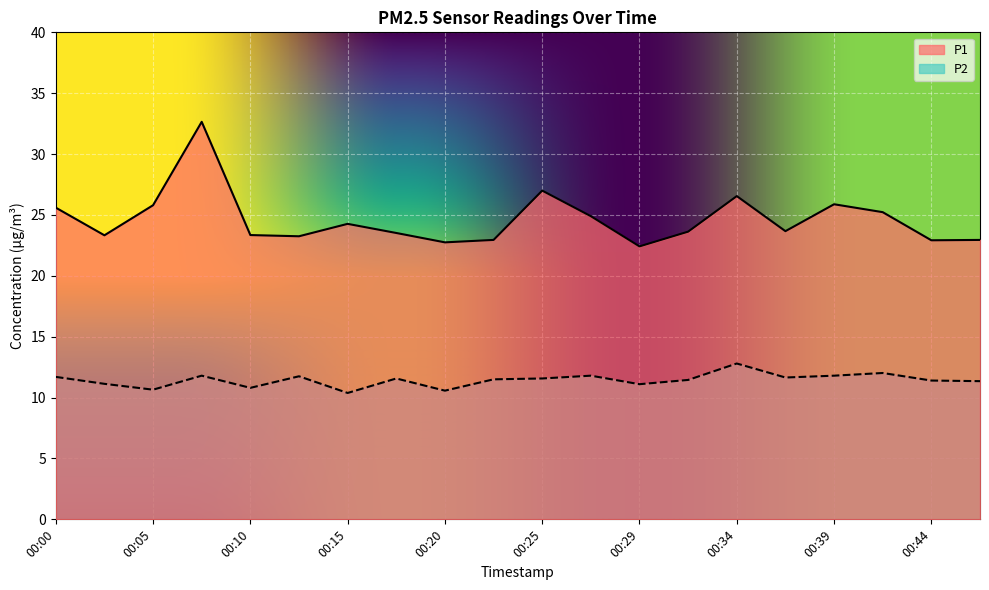

Reading right to left, list all the values displayed in this chart.

P1: 00:46=22.9	00:44=22.9	00:42=25.2	00:39=25.9	00:37=23.7	00:34=26.6	00:32=23.6	00:29=22.4	00:27=24.9	00:25=27.0	00:22=22.9	00:20=22.8	00:17=23.5	00:15=24.3	00:12=23.2	00:10=23.4	00:07=32.6	00:05=25.8	00:03=23.3	00:00=25.6
P2: 00:46=11.3	00:44=11.4	00:42=12.0	00:39=11.8	00:37=11.7	00:34=12.8	00:32=11.4	00:29=11.1	00:27=11.8	00:25=11.6	00:22=11.5	00:20=10.6	00:17=11.6	00:15=10.4	00:12=11.8	00:10=10.8	00:07=11.8	00:05=10.7	00:03=11.1	00:00=11.7